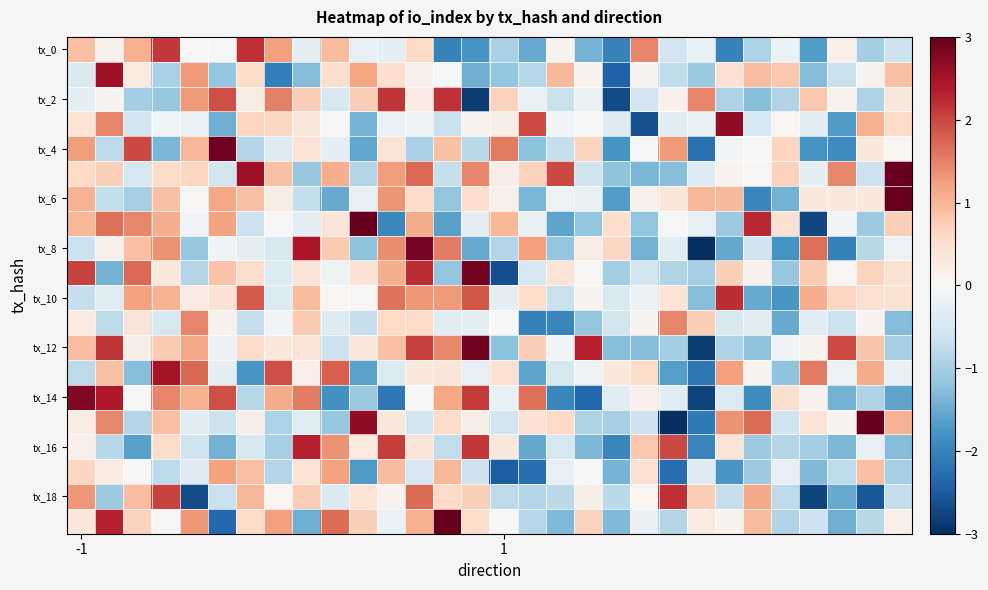

At how many categories does at least one series exceed 0?

30